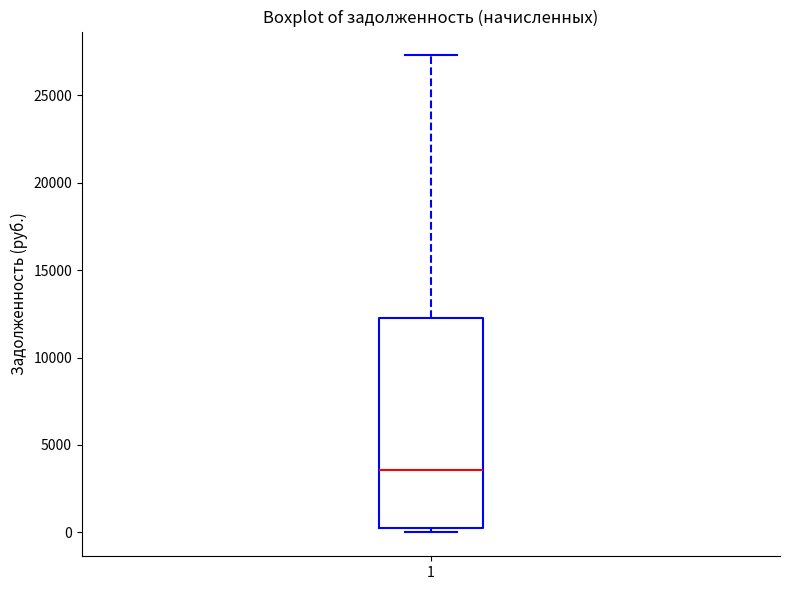

Where does the upper whisker of the box at x = 1 end on the y-axis? The values are not printed on the chart, so give them approximately, as read against the axis.

27500